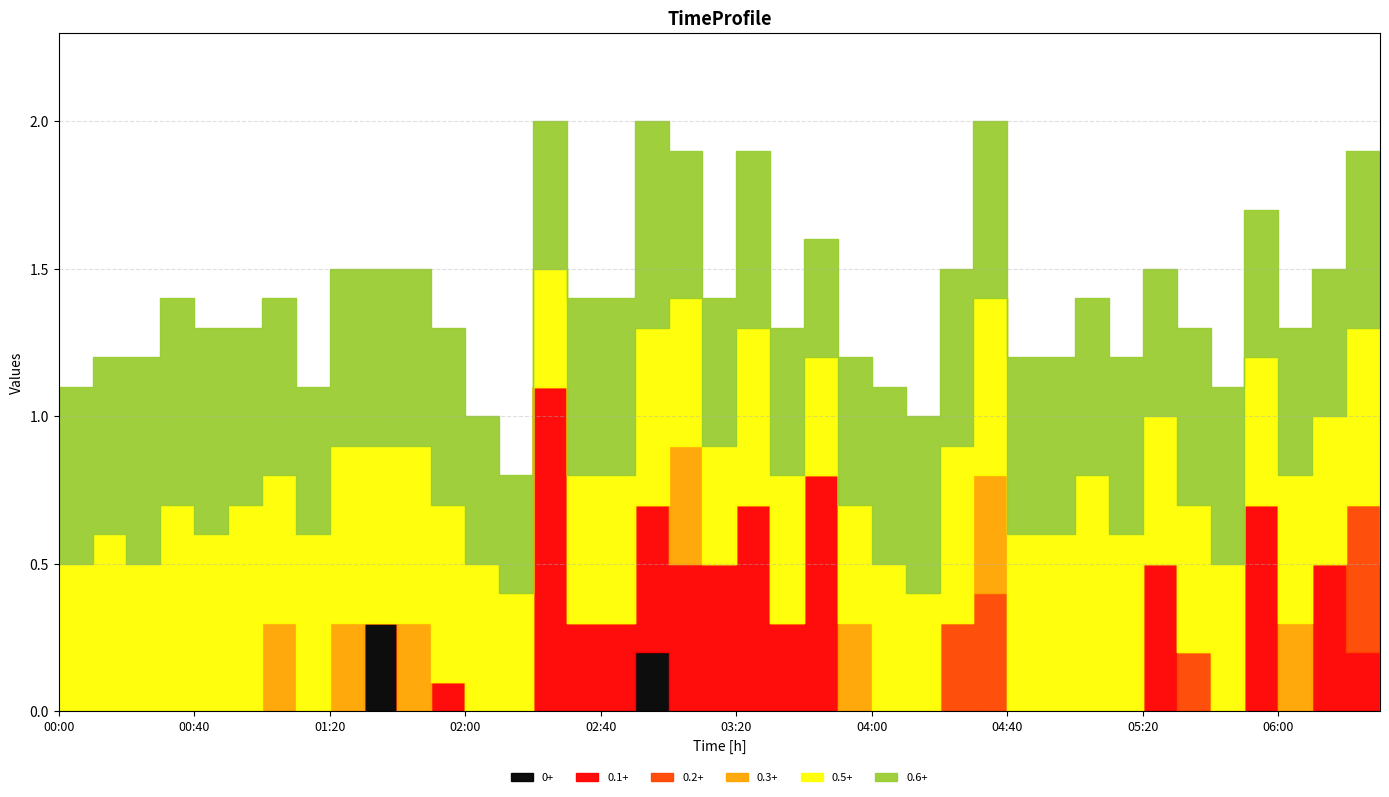

Does the chart display data point markers on the line(s)?

No